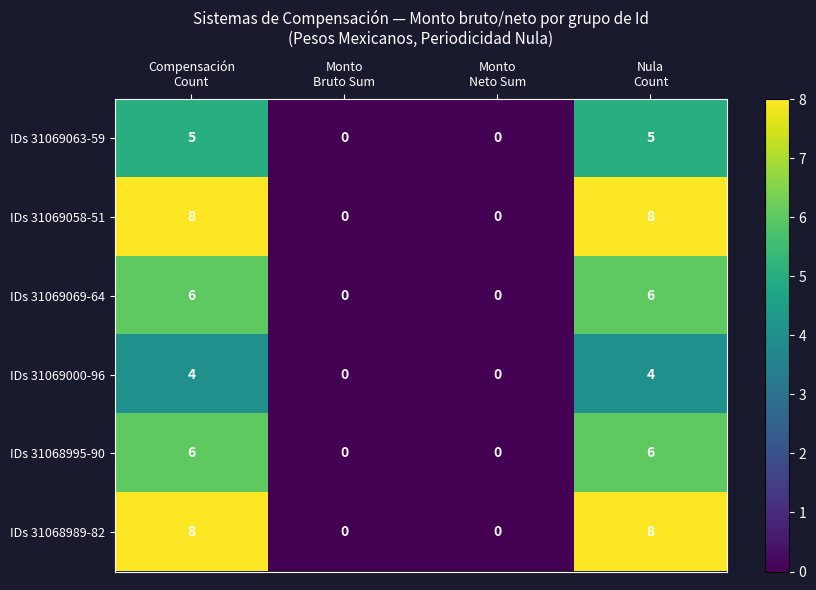

What is the difference between the maximum and minimum values in the IDs 31069000-96 series?

4